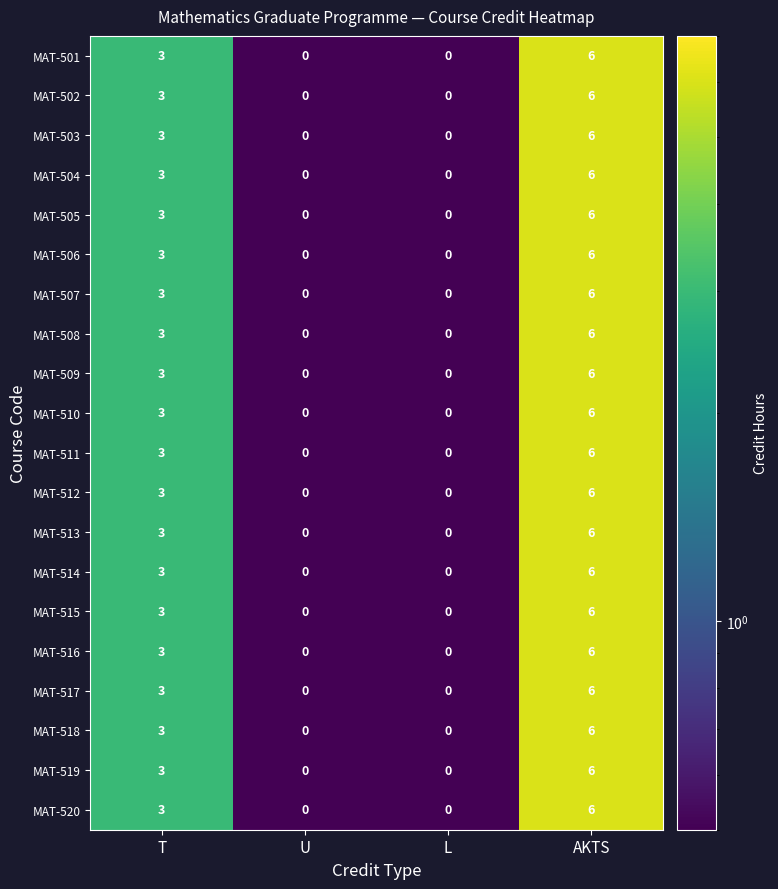

True or false: MAT-504 has a value of 1 at T.

False